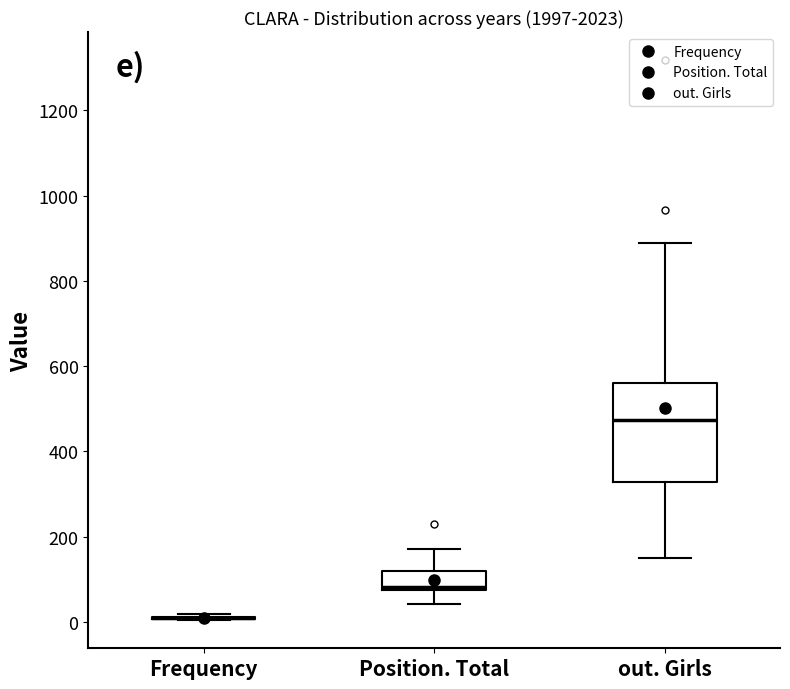

Reading left to right, transcribe this box plot: for each box, give where its median line is, the range the box spans, and where its two whiskers end, as read against the y-axis. The values are not printed on the chart, so give them approximately, as read against the axis.

Frequency: box collapsed to a line at 0, whiskers 0 to 20
Position. Total: median 80 (just above the box's lower edge), box 80 to 120, whiskers 40 to 180
out. Girls: median 480, box 320 to 560, whiskers 140 to 880